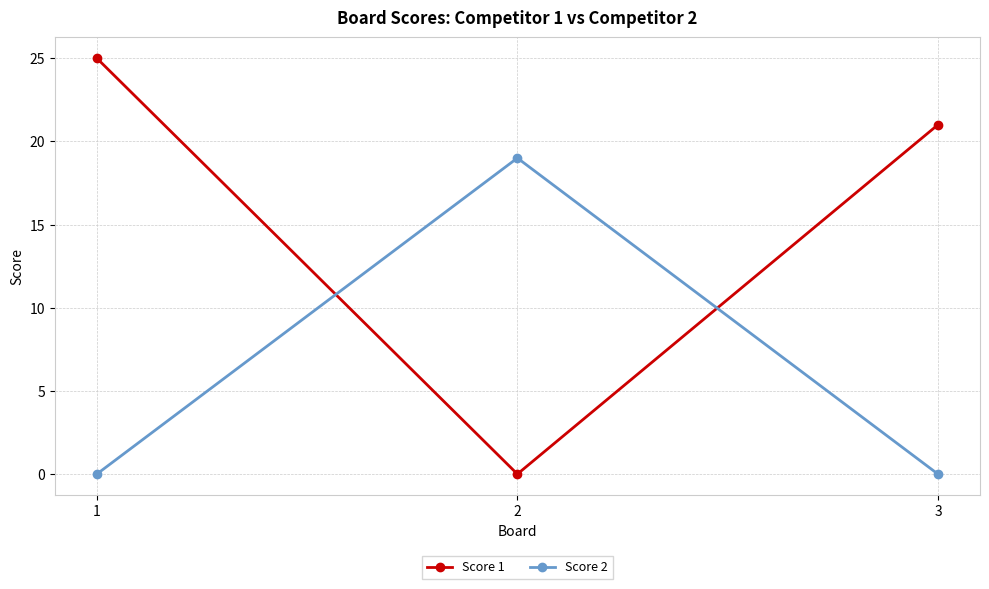

What is the spread (max minus min) of values at 1?

25